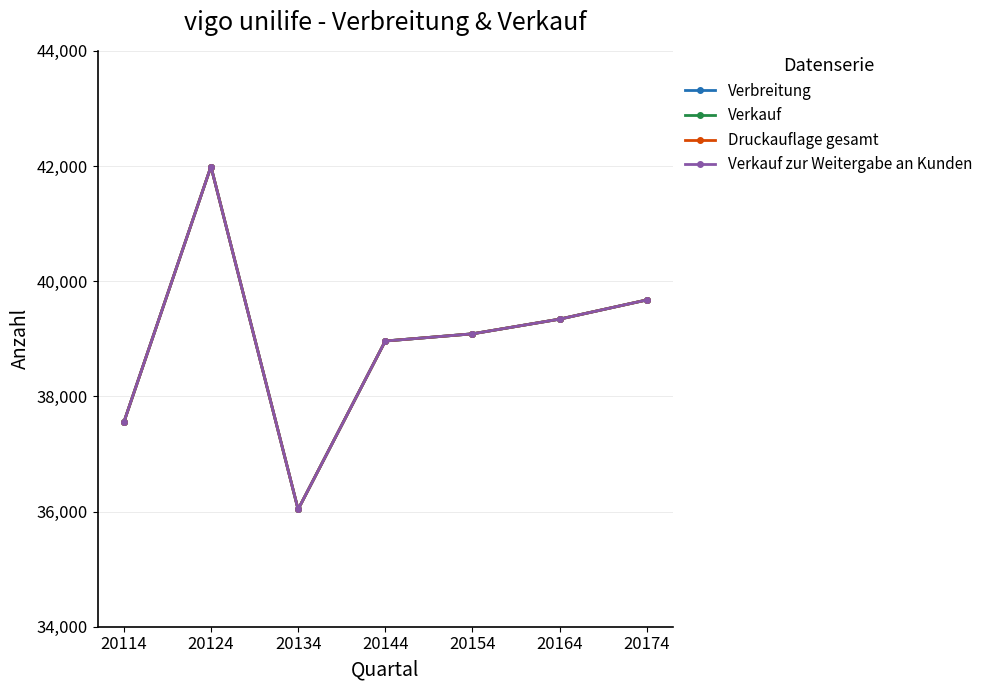

What is the approximate value of Druckauflage gesamt at 20164, to the nearest 100?

39300